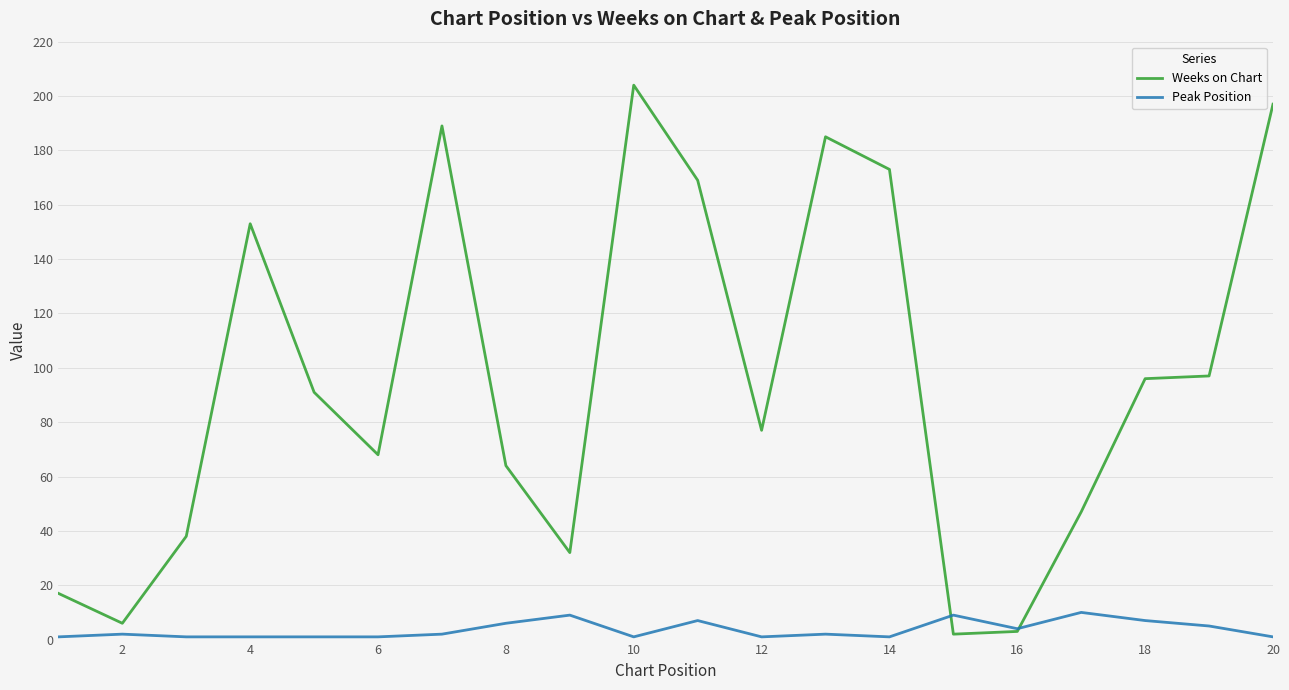

Rank the series by their average value, from highest to lowest.

Weeks on Chart, Peak Position